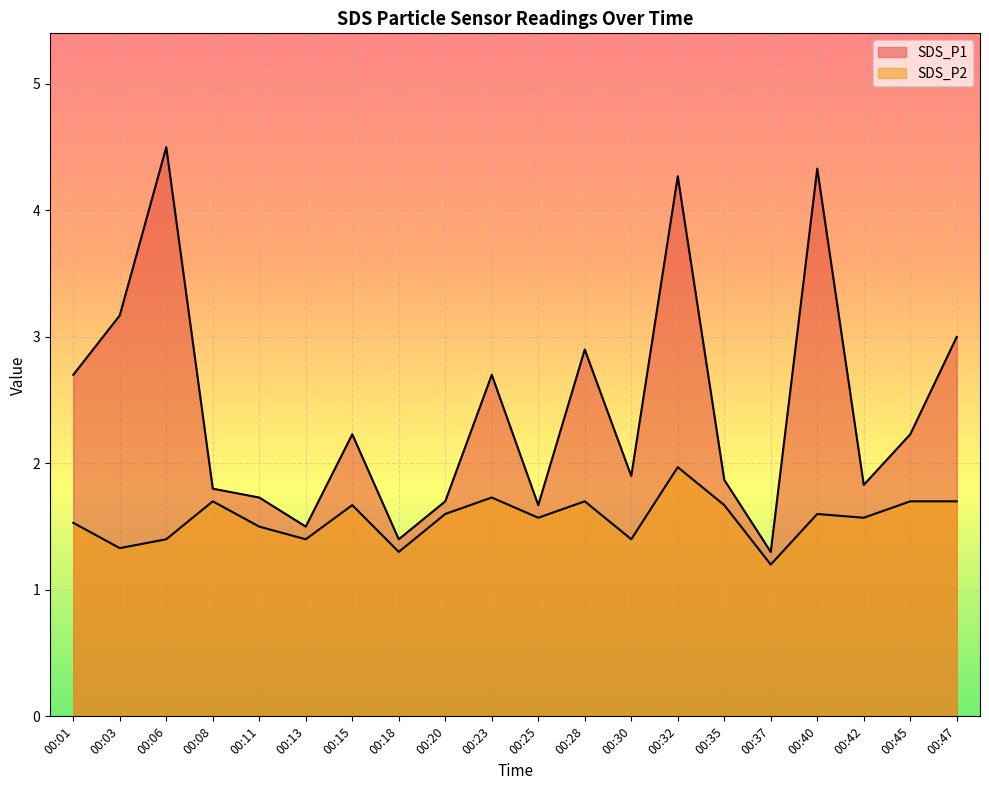

What is the maximum value for SDS_P2?

2.0